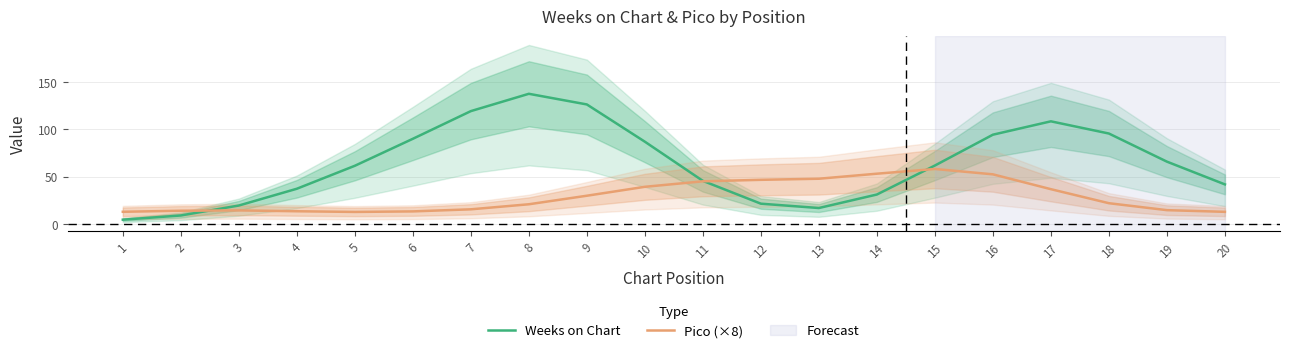

Which series has the largest range (max minus min)?

Weeks on Chart